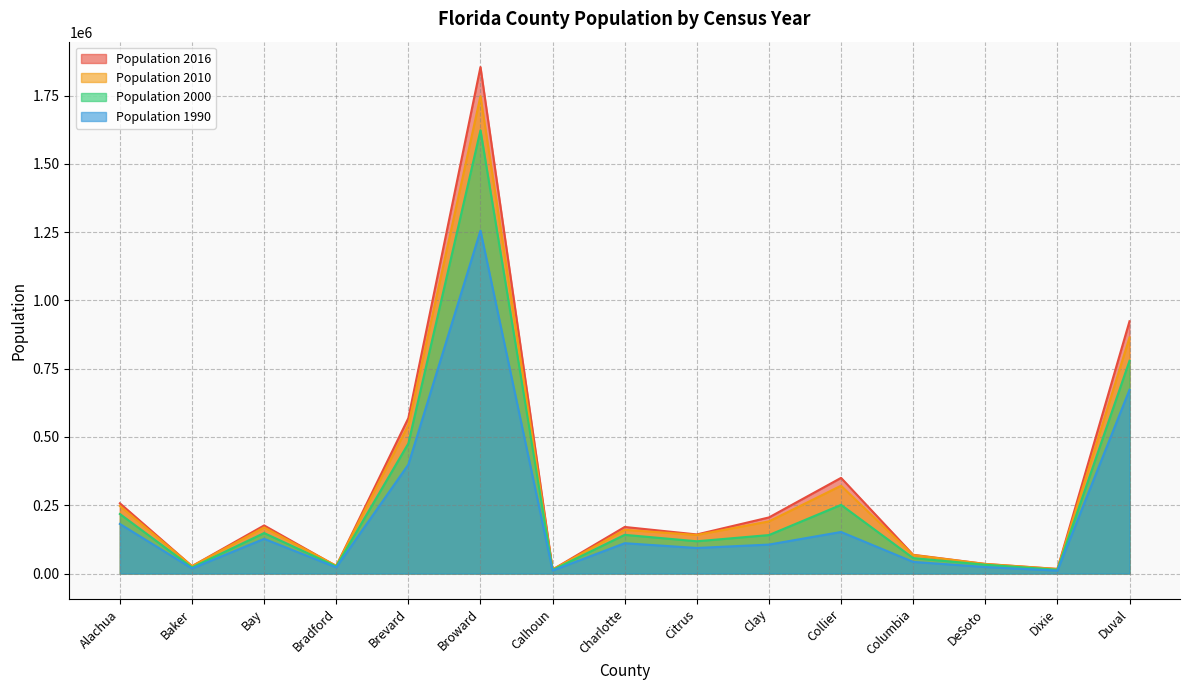

Rank the series by their average value, from highest to lowest.

Population 2016, Population 2010, Population 2000, Population 1990